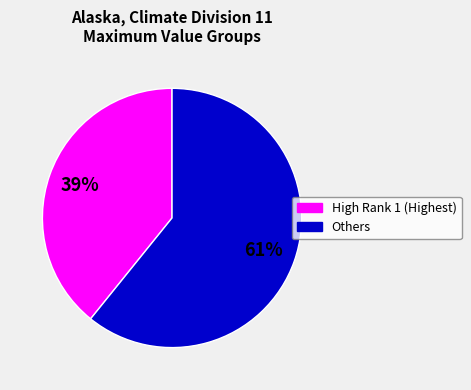

To the nearest percent, what is the average slice percentage?

50%